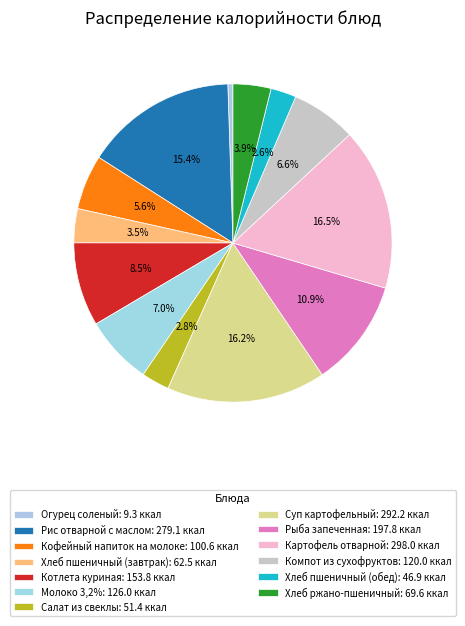

Count the number of slices in the pie.

13